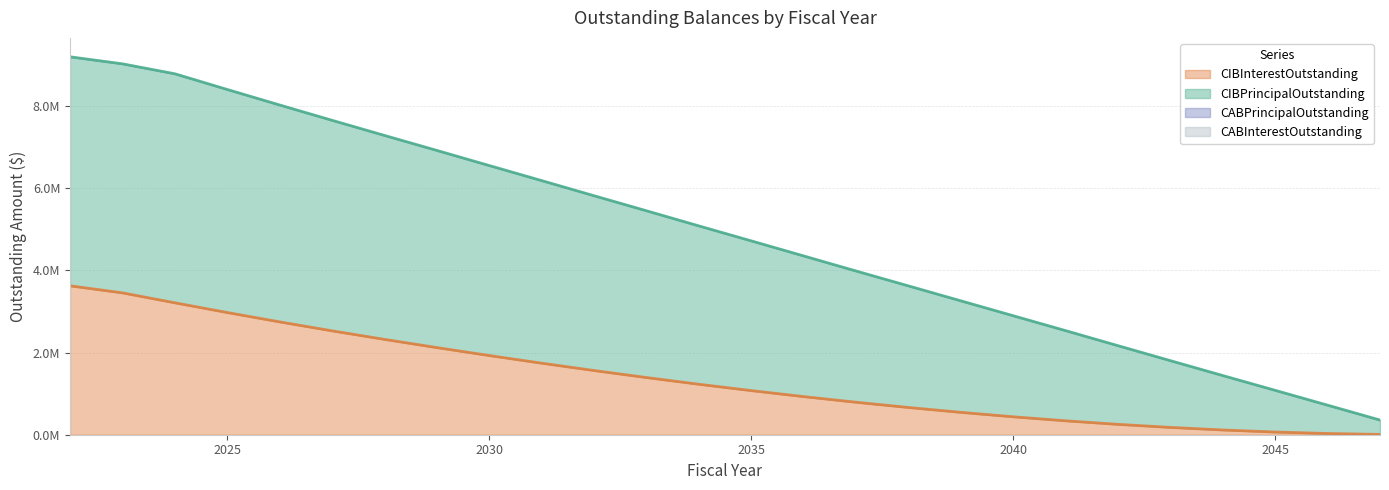

How many data points in CIBInterestOutstanding are above 1229040?

13